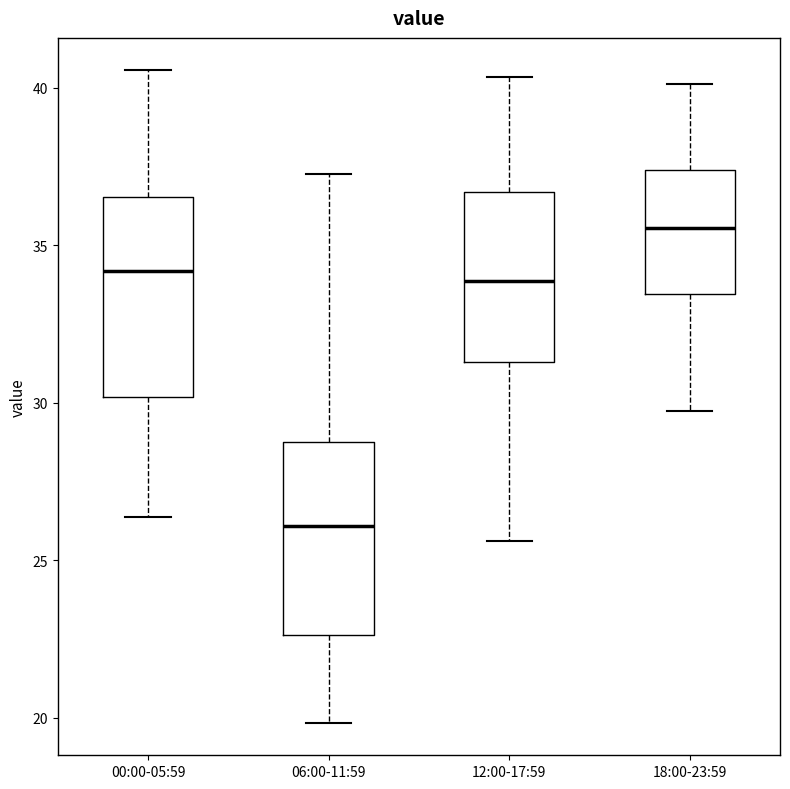

Reading left to right, transcribe this box plot: for each box, give where its median line is, the range the box spans, and where its two whiskers end, as read against the y-axis. The values are not printed on the chart, so give them approximately, as read against the axis.

00:00-05:59: median 34.0, box 30.0 to 36.5, whiskers 26.5 to 40.5
06:00-11:59: median 26.0, box 22.5 to 28.5, whiskers 20.0 to 37.0
12:00-17:59: median 34.0, box 31.5 to 36.5, whiskers 25.5 to 40.5
18:00-23:59: median 35.5, box 33.5 to 37.5, whiskers 29.5 to 40.0